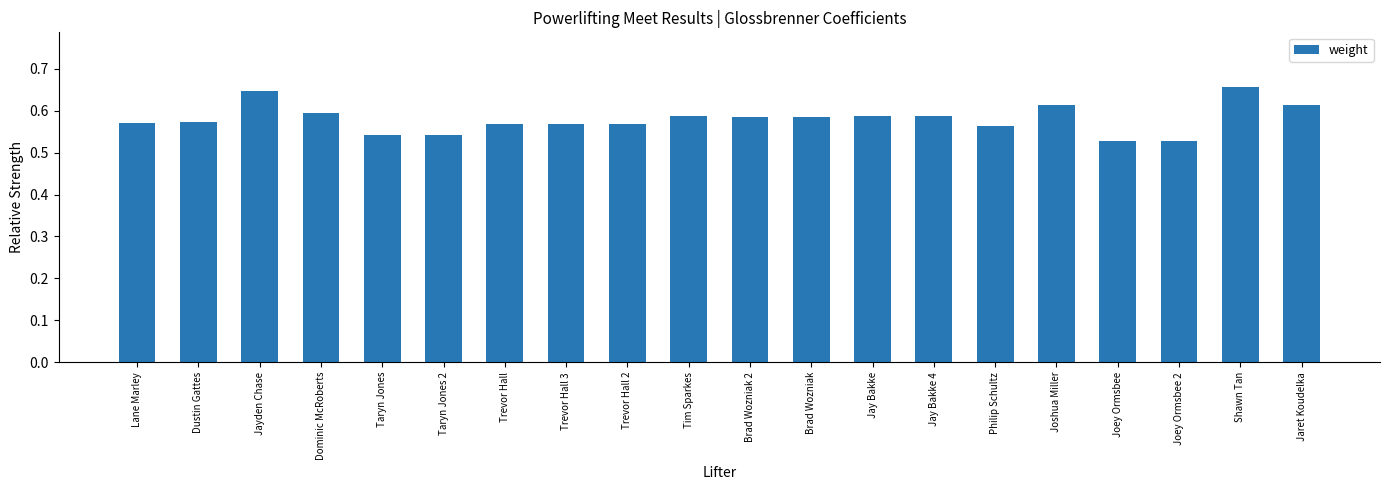

How many values are between 0 and 1?

20